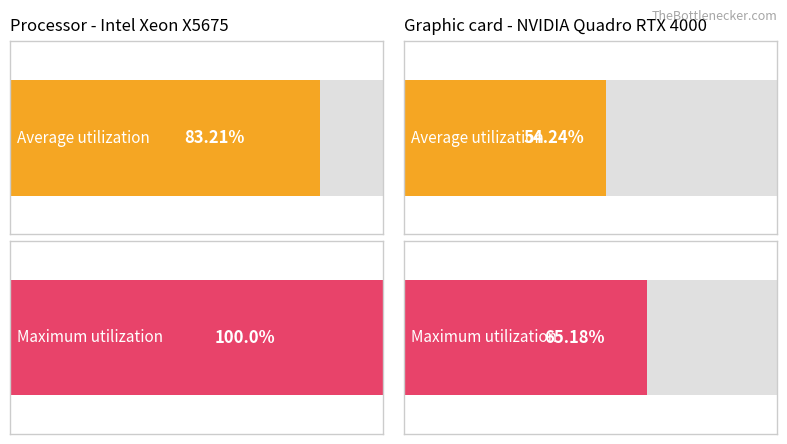

What is the average value of the Maximum utilization series?

82.6